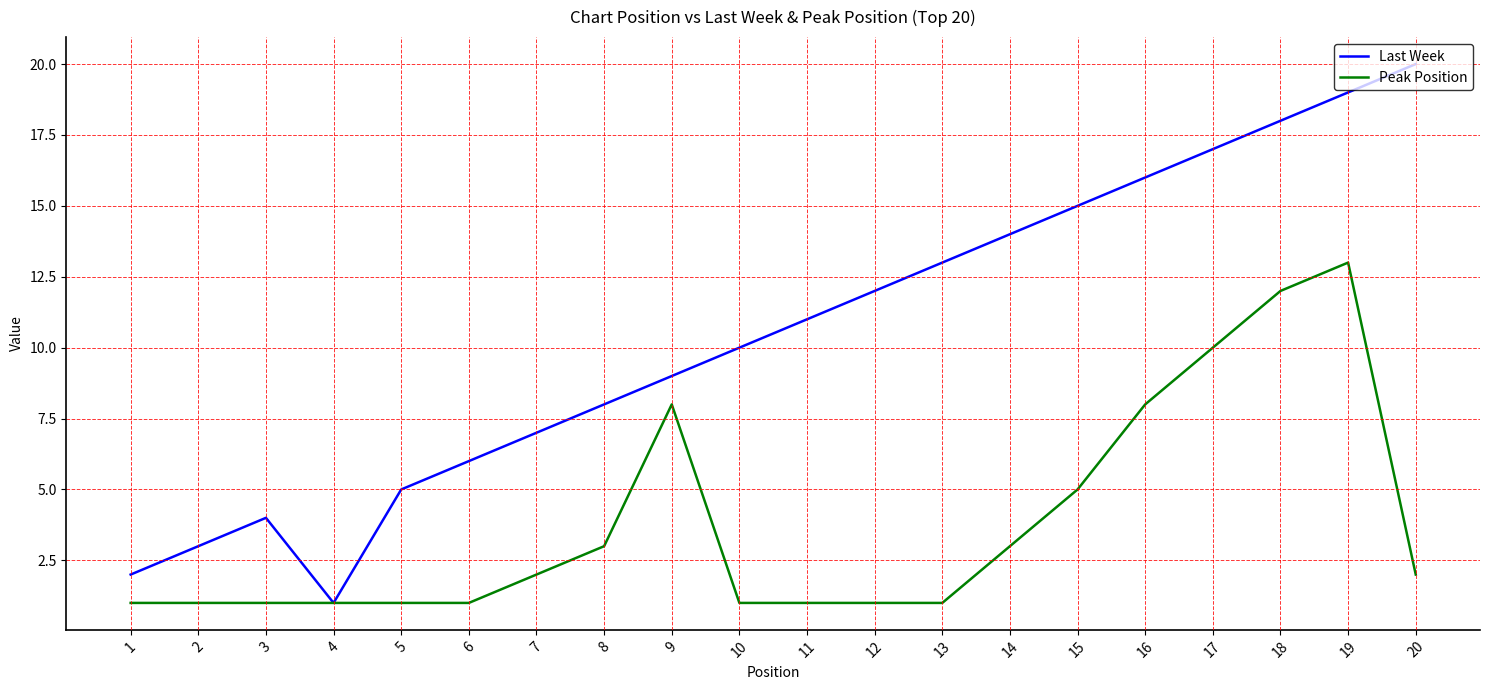

Does the chart have visible grid lines?

Yes